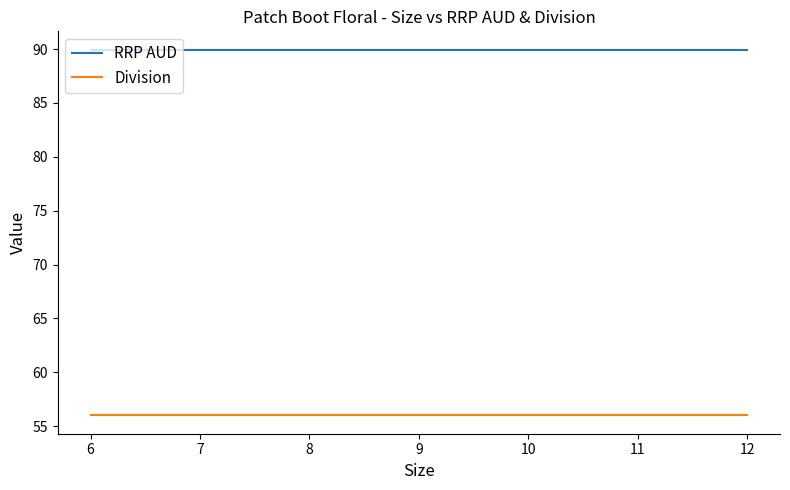

What is the greatest value displayed?

90.0